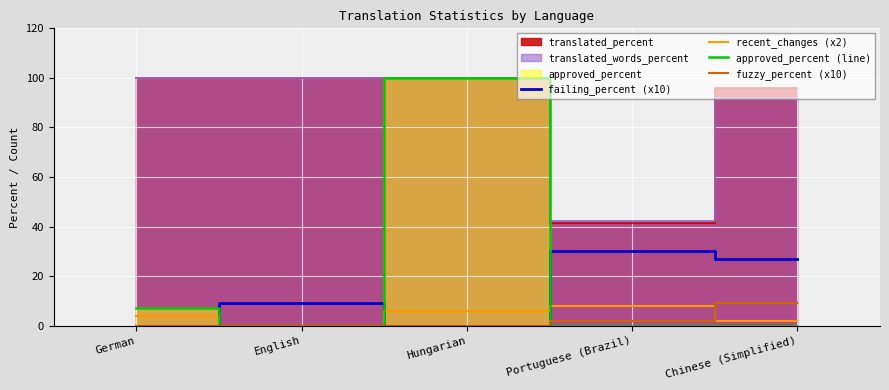

Which series has the widest spread of values?

approved_percent (line)